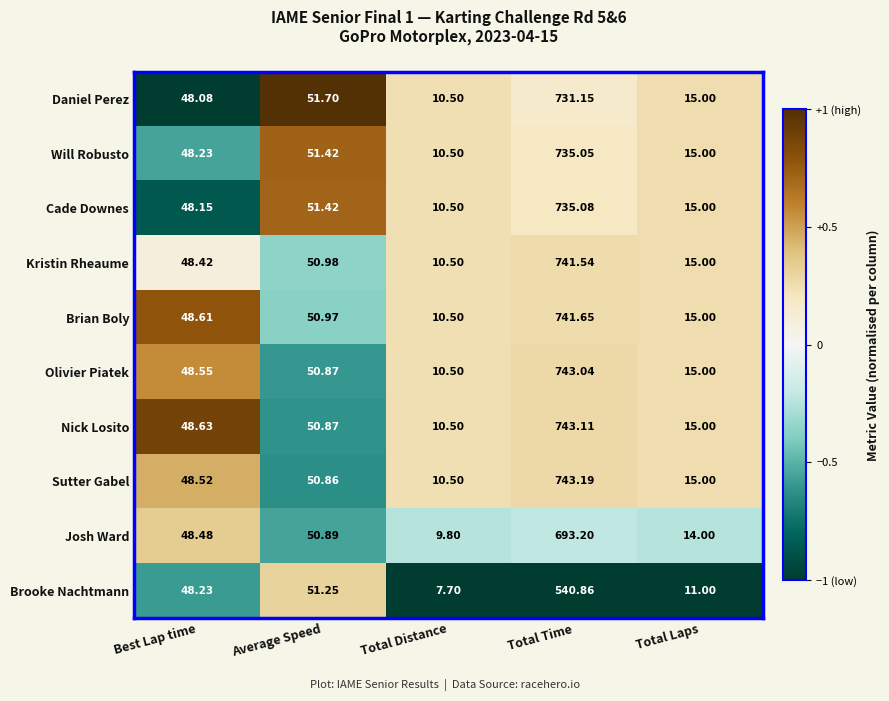

Where is Kristin Rheaume nearest to the value 376?

Average Speed